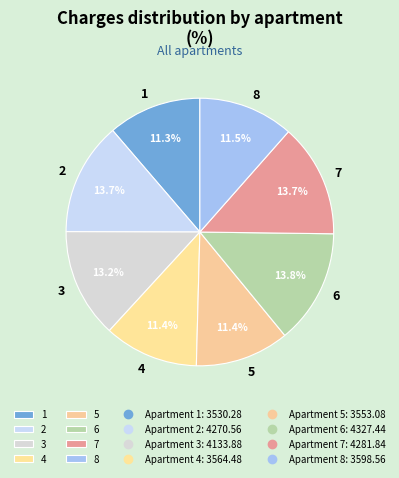

To the nearest percent, what portion does 3 represent?

13%